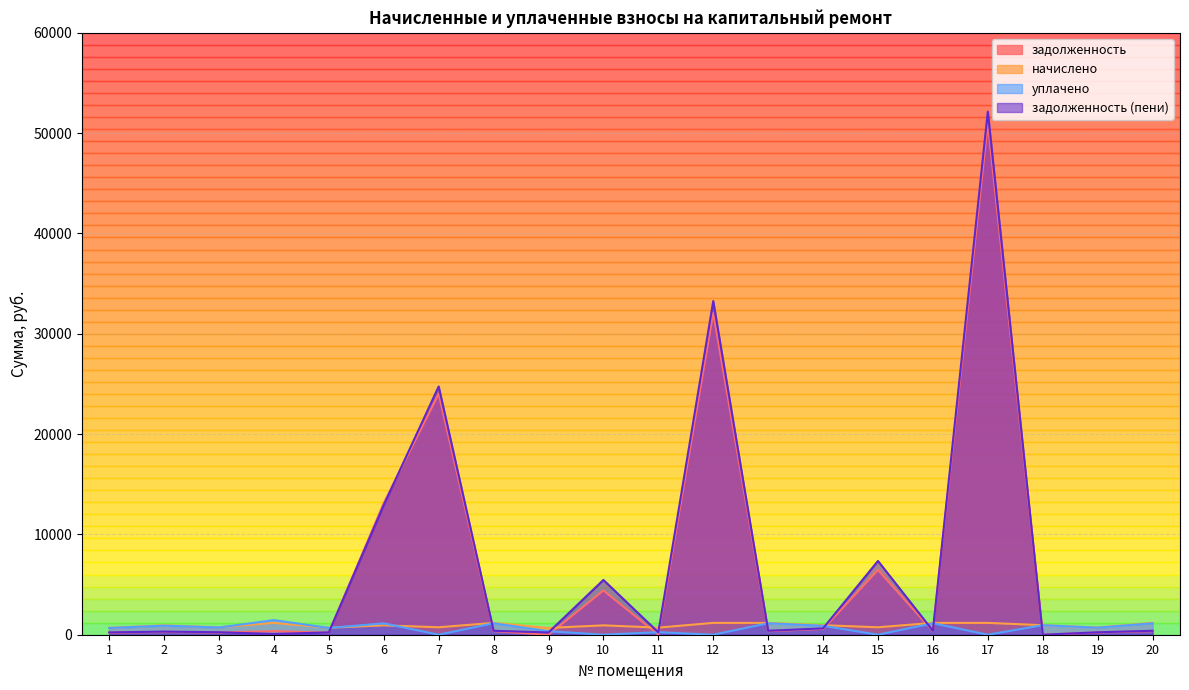

True or false: задолженность (пени) has a value of 417.5 at 14.

False